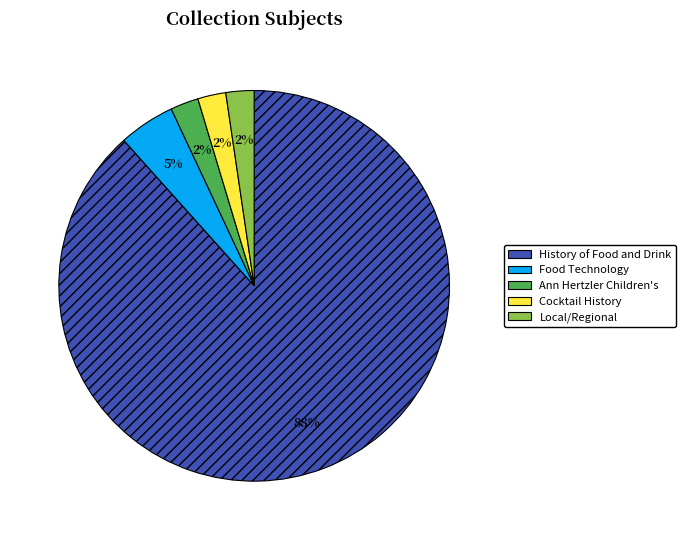

Count the number of slices in the pie.

5